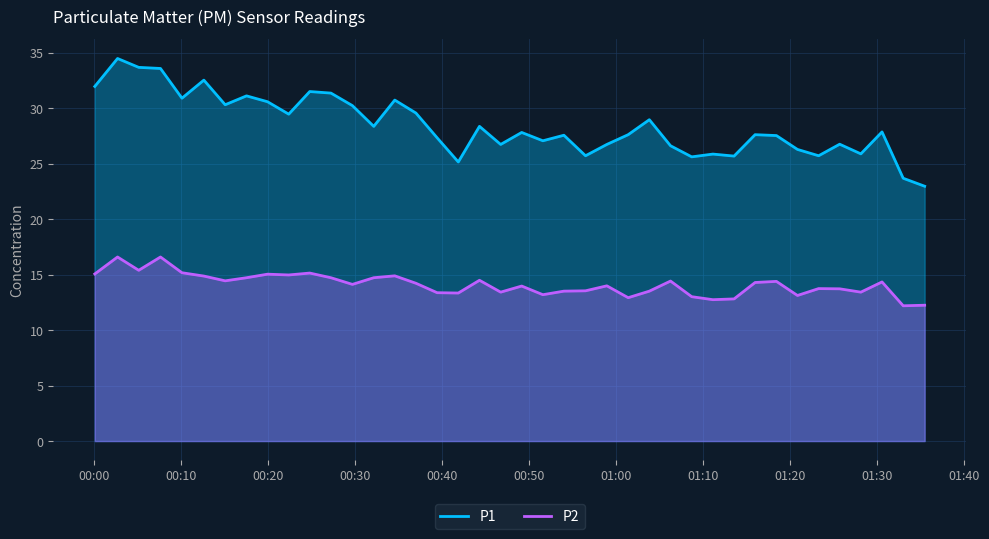

What is the smallest value displayed?

12.2